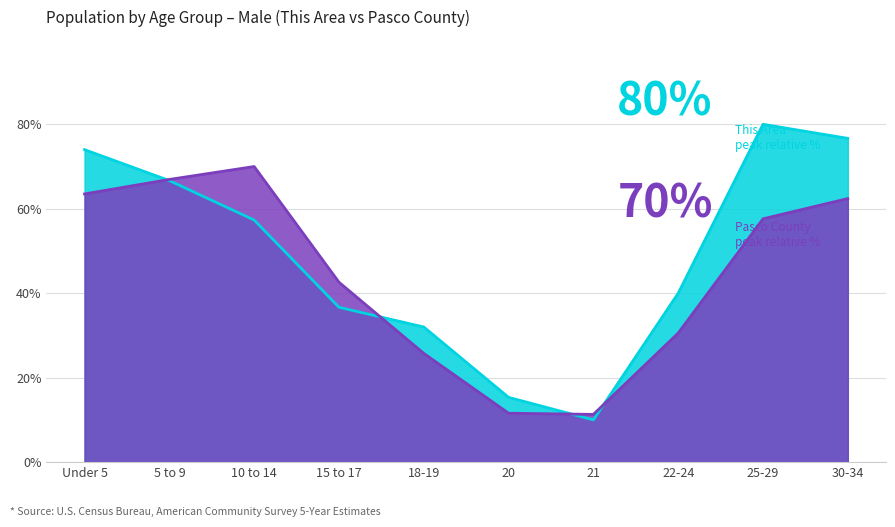

List the labels in order of This Area value, largest first.

25-29, 30-34, Under 5, 5 to 9, 10 to 14, 22-24, 15 to 17, 18-19, 20, 21